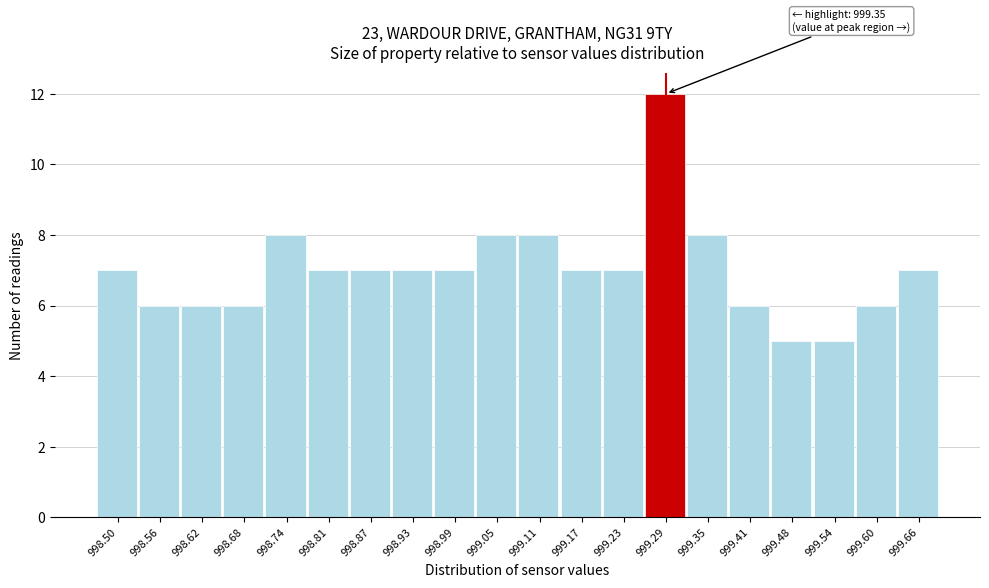

Reading left to right, extract all data points from this chart.

7	6	6	6	8	7	7	7	7	8	8	7	7	12	8	6	5	5	6	7